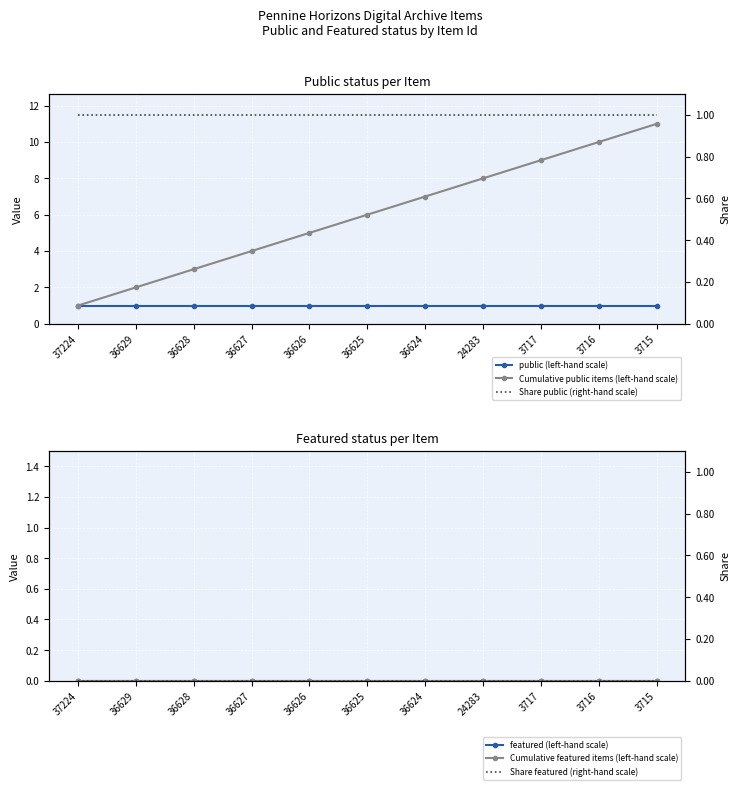

True or false: Cumulative featured items (left-hand scale) and Share public (right-hand scale) intersect in this chart.

False